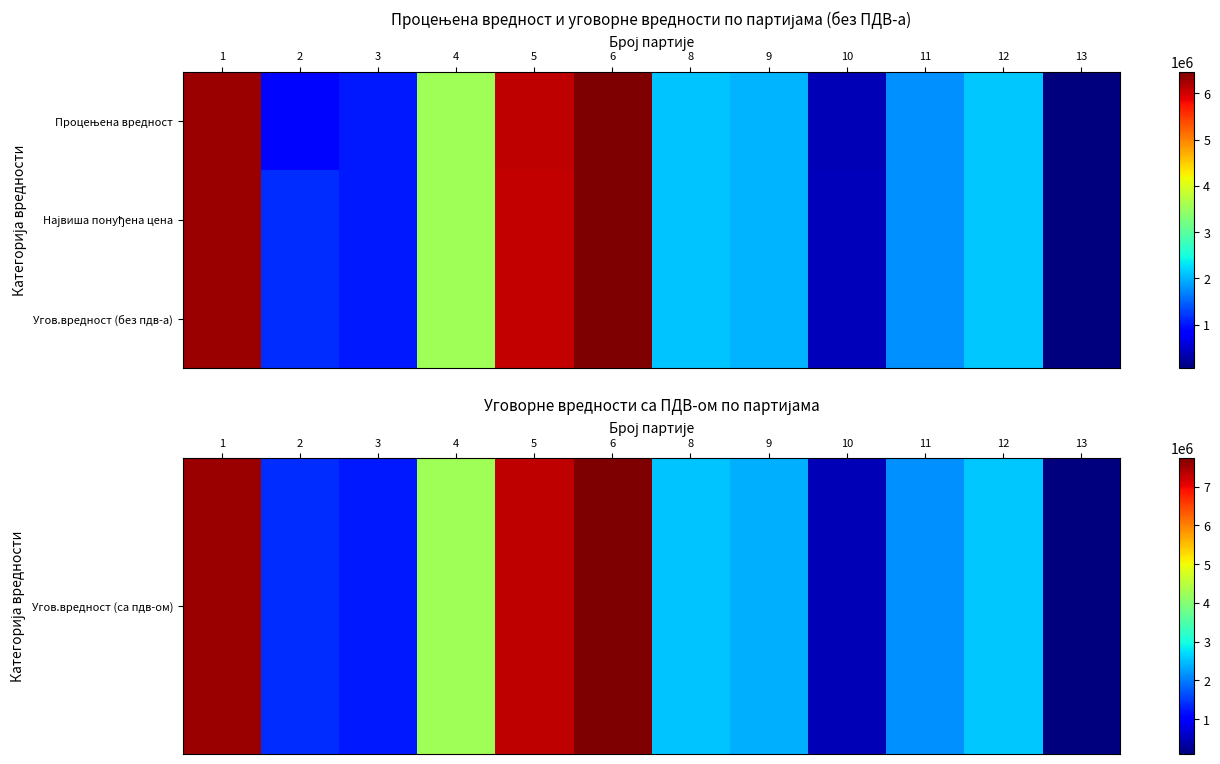

What is the sum of the Угов.вредност (без пдв-а) values at 2 and 3?

2197000.0